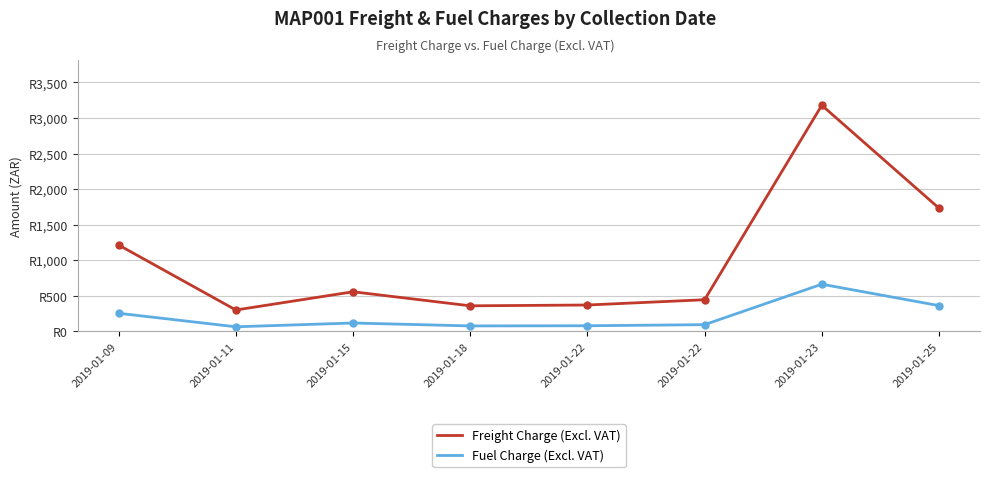

List the labels in order of Freight Charge (Excl. VAT) value, smallest first.

2019-01-11, 2019-01-18, 2019-01-22, 2019-01-22, 2019-01-15, 2019-01-09, 2019-01-25, 2019-01-23